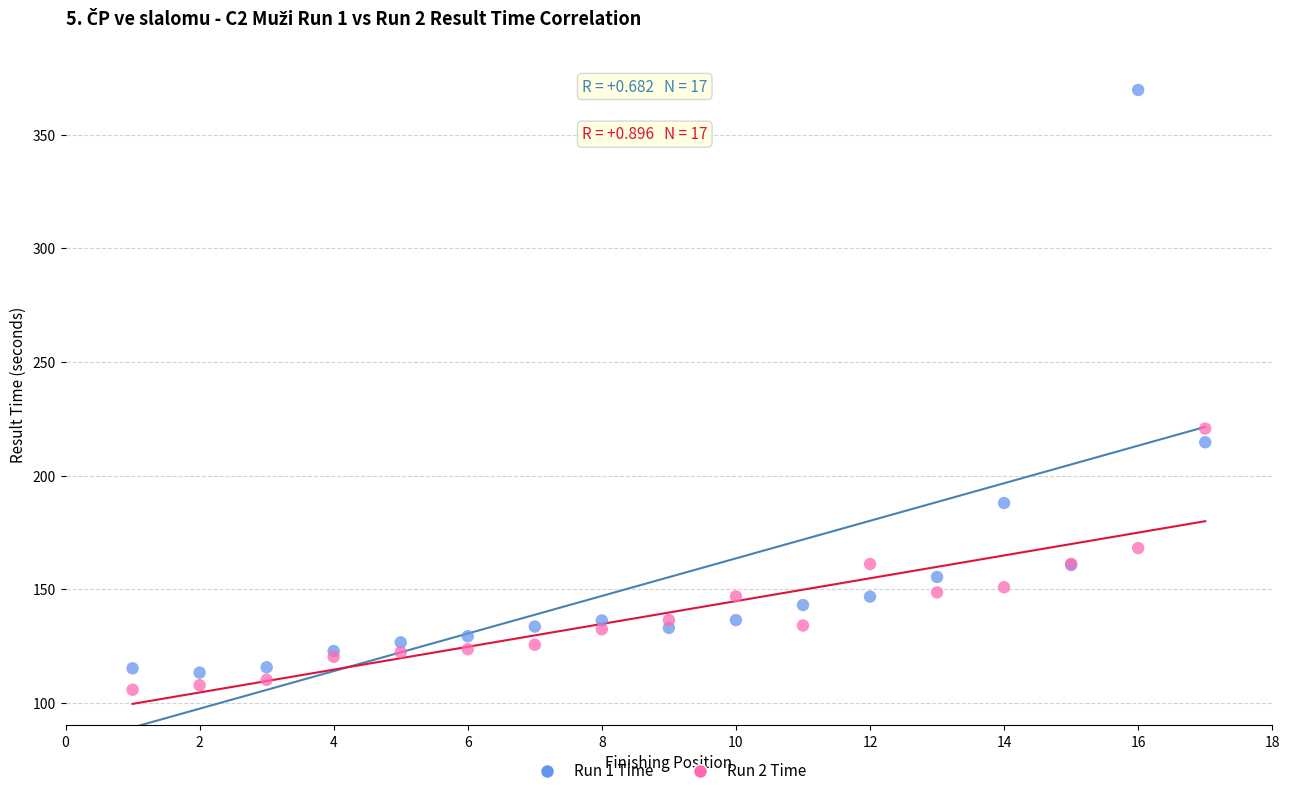

Which series contains the highest Y value?

Run 1 Time